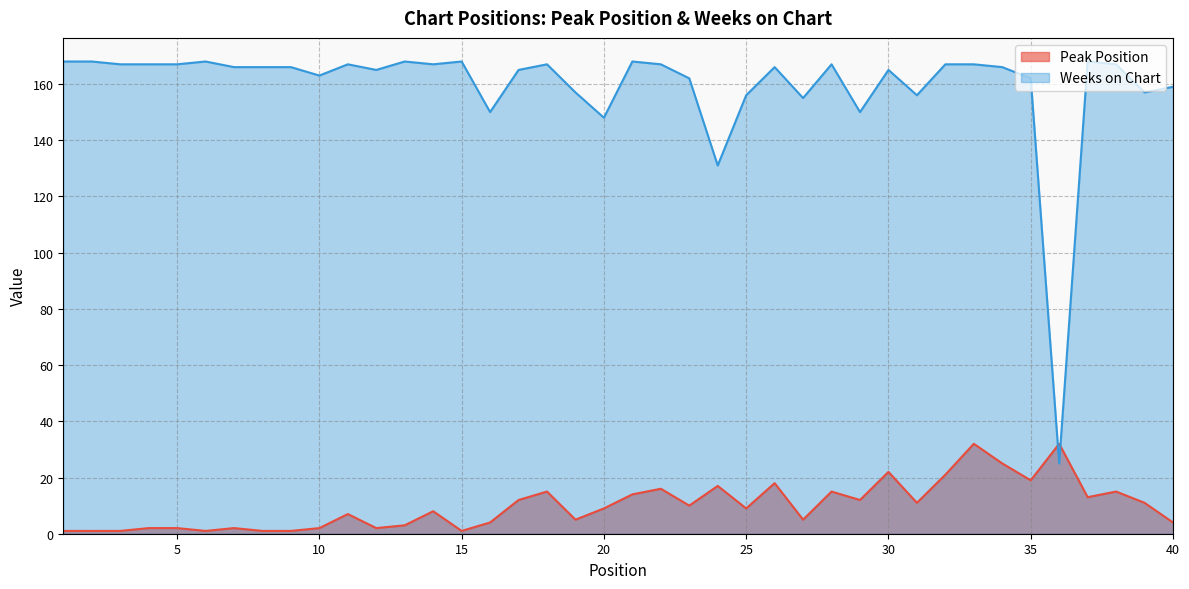

At which category does the chart reach its peak across all series?

1